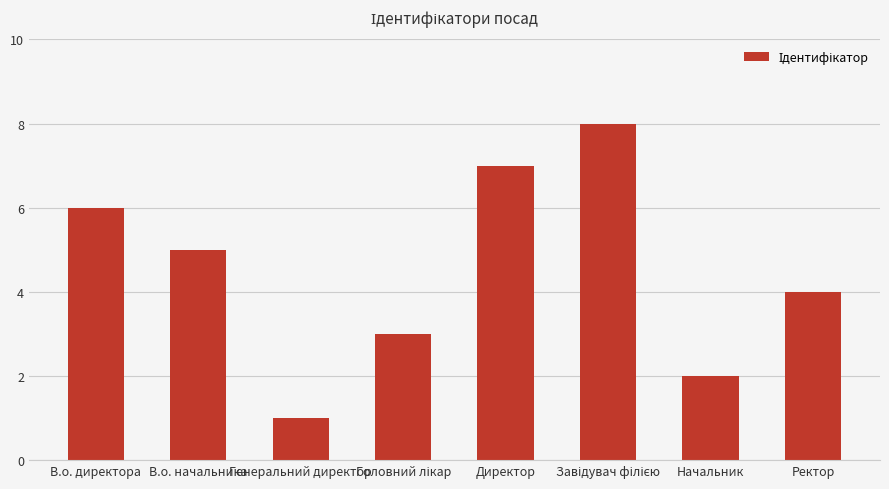

What is the greatest value displayed?

8